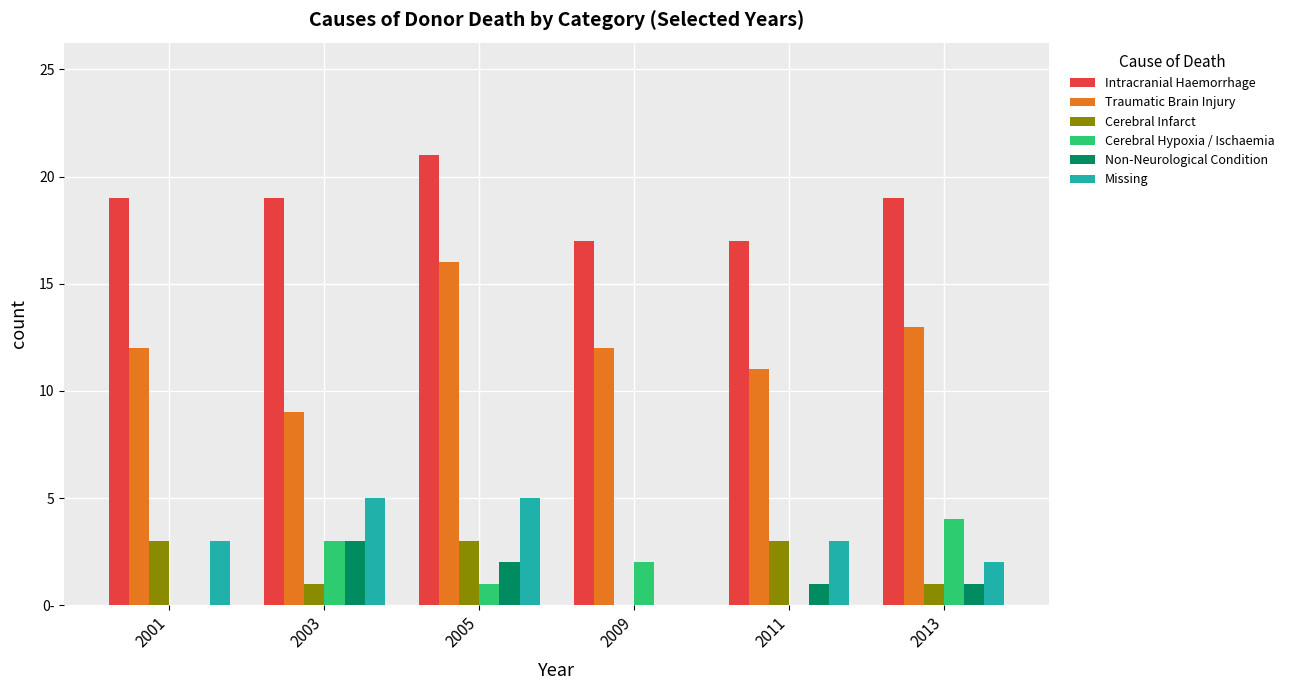

Rank the series at 2013 from highest to lowest value.

Intracranial Haemorrhage, Traumatic Brain Injury, Cerebral Hypoxia / Ischaemia, Missing, Cerebral Infarct, Non-Neurological Condition